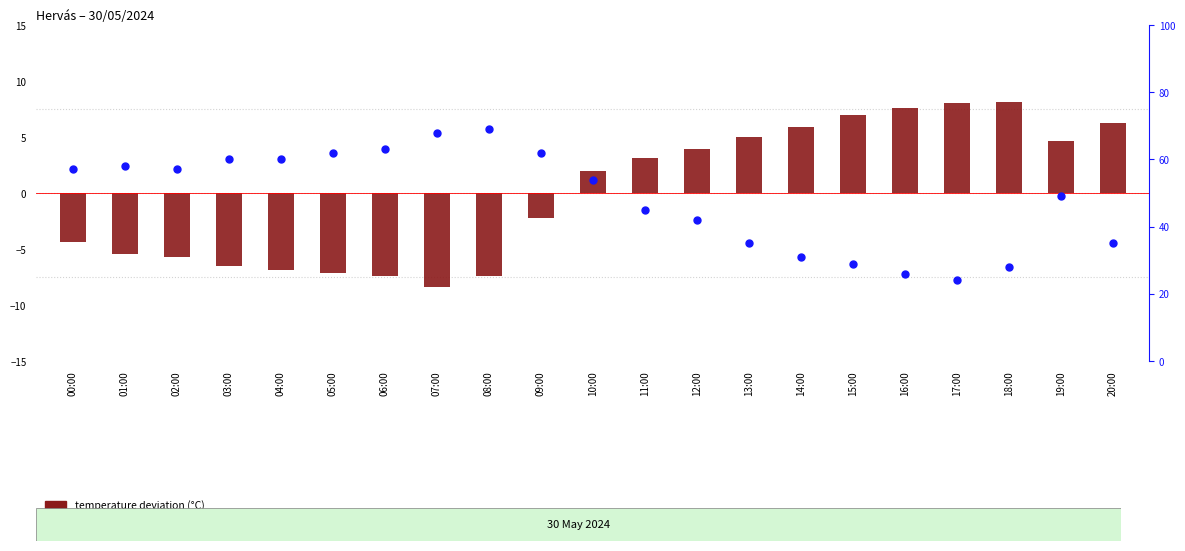

What are all the series names shown in the legend?

temperature deviation (°C), Humidity (%)